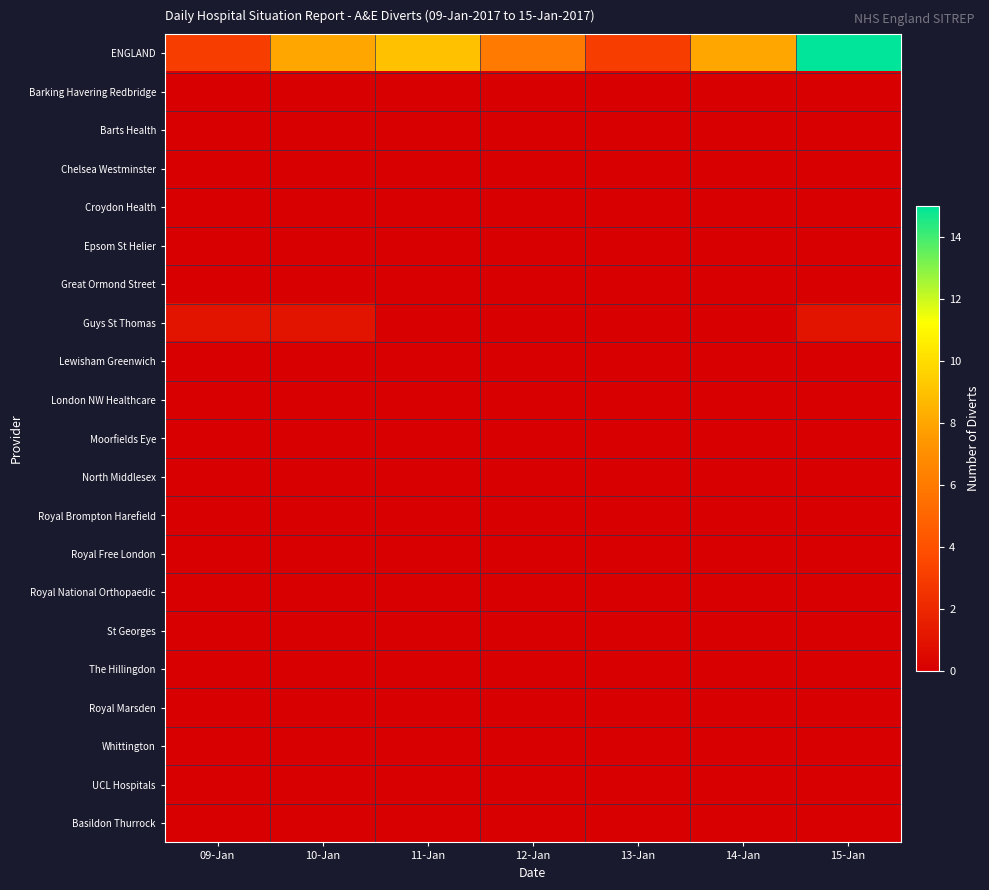

What is the spread (max minus min) of values at 13-Jan?

3